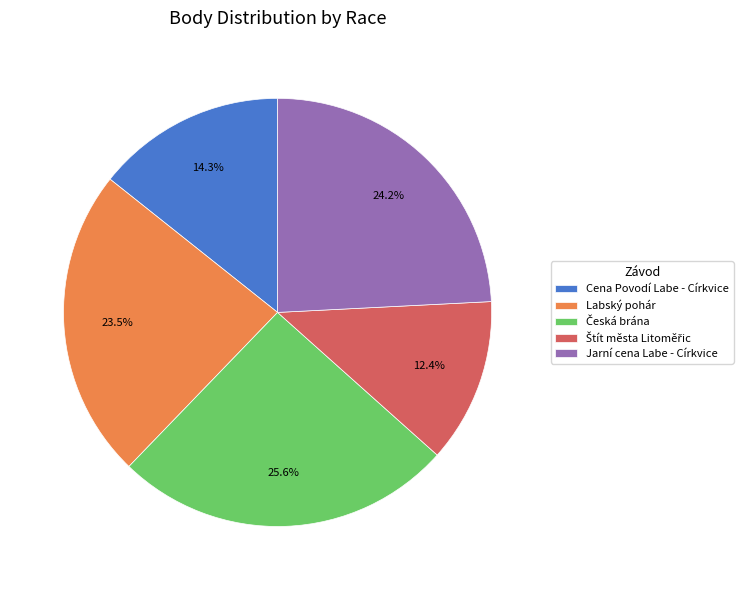

What is the ratio of the value at Cena Povodí Labe - Církvice to the value at Labský pohár?

0.6